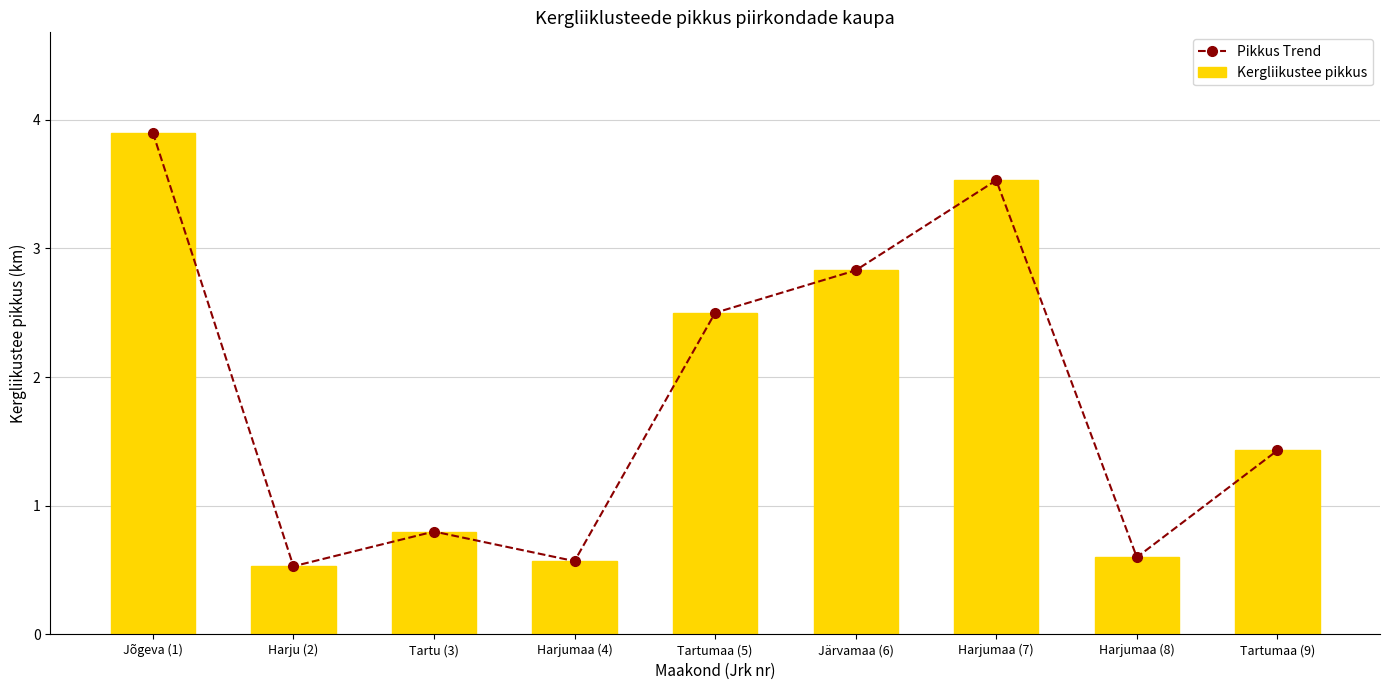

Is it true that Pikkus Trend equals 1.4 at Jõgeva (1)?

False